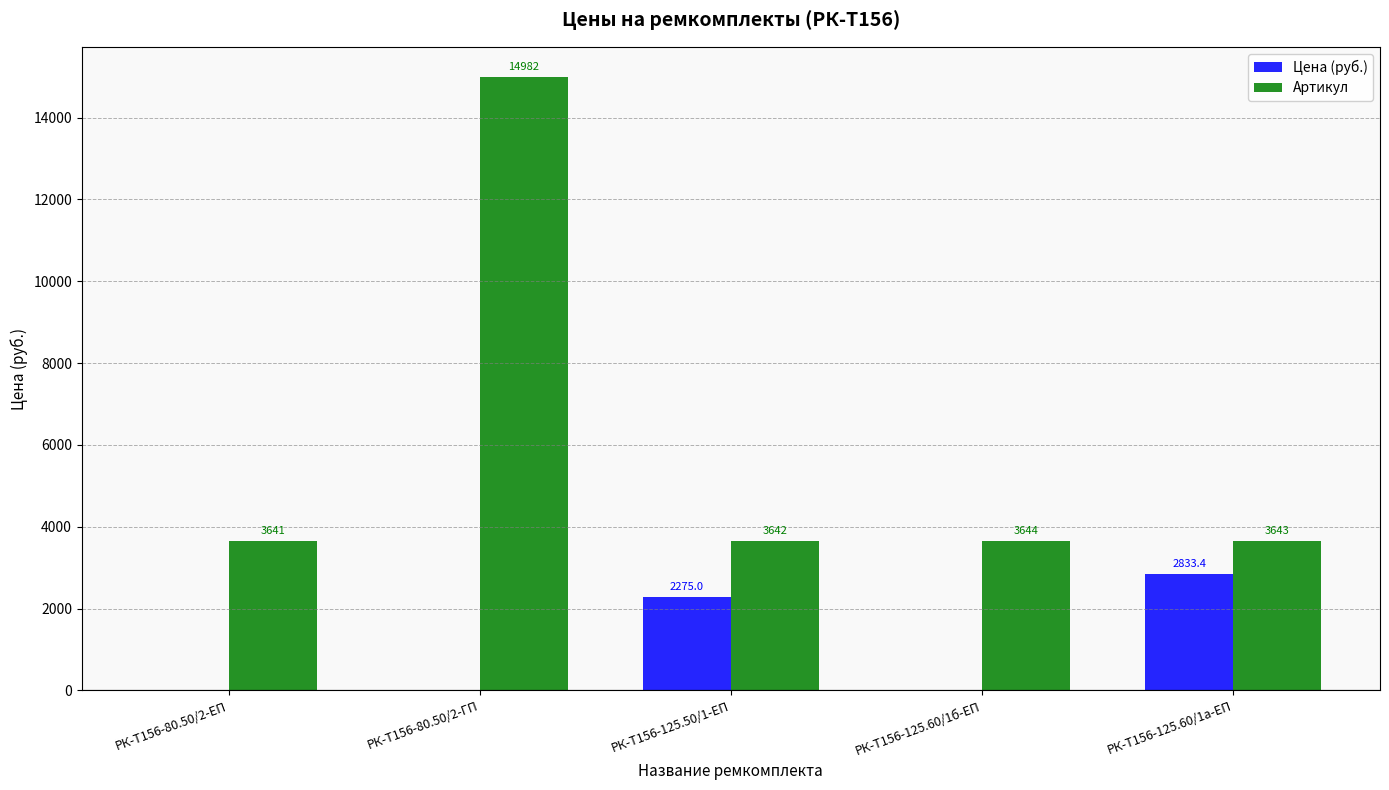

Which label corresponds to the largest value in the chart?

РК-Т156-80.50/2-ГП